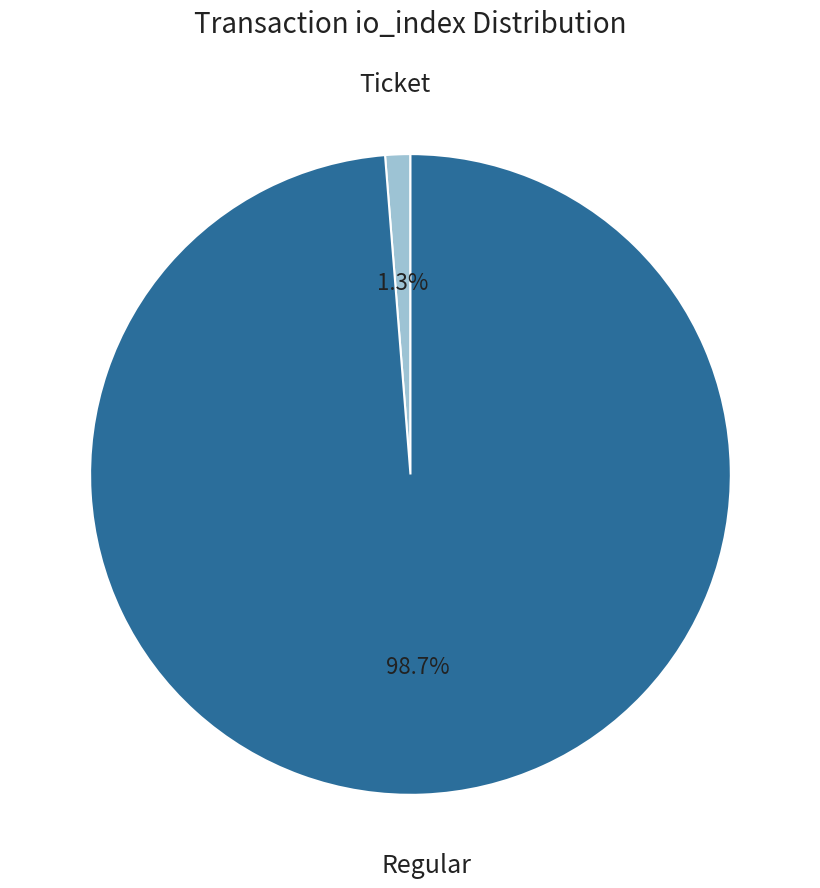

Is there a majority slice in this chart?

Yes